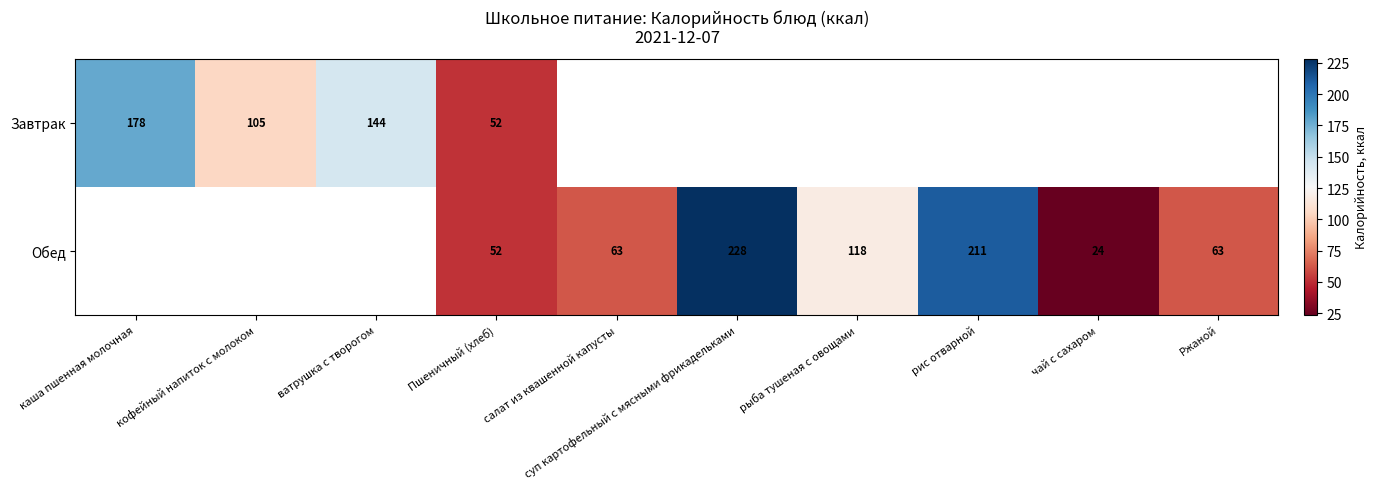

Which has a higher value, Пшеничный (хлеб) or рис отварной?

рис отварной